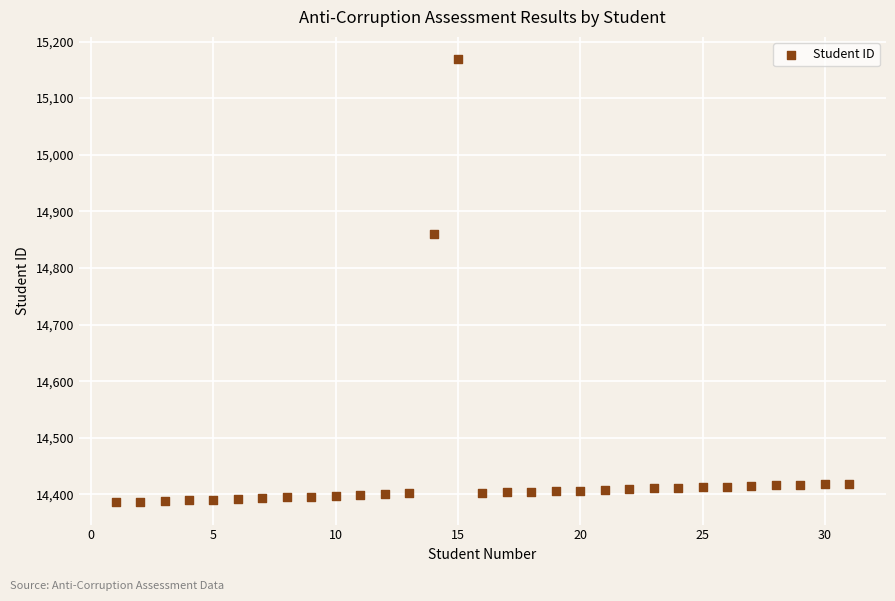

What Y value in the scatter plot is closest to 14777?

14860